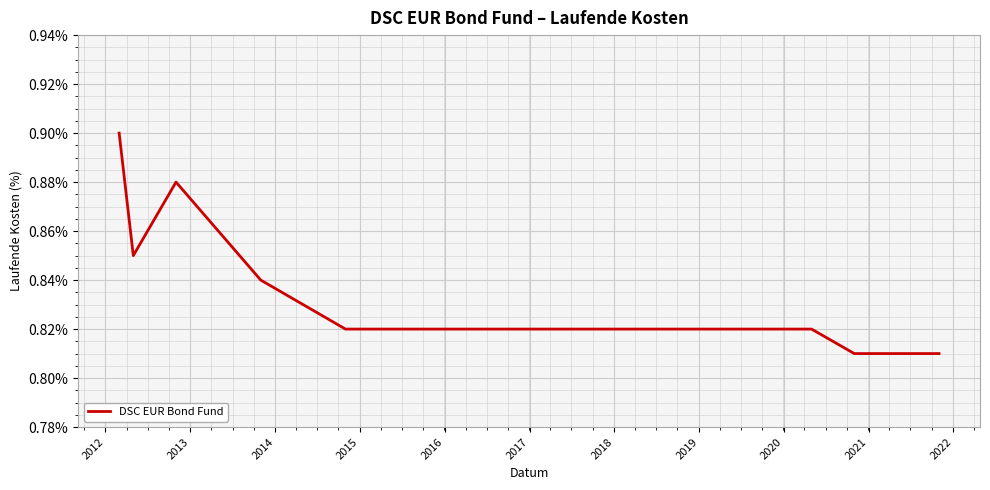

What is the difference between the second highest and minimum values?

0.1